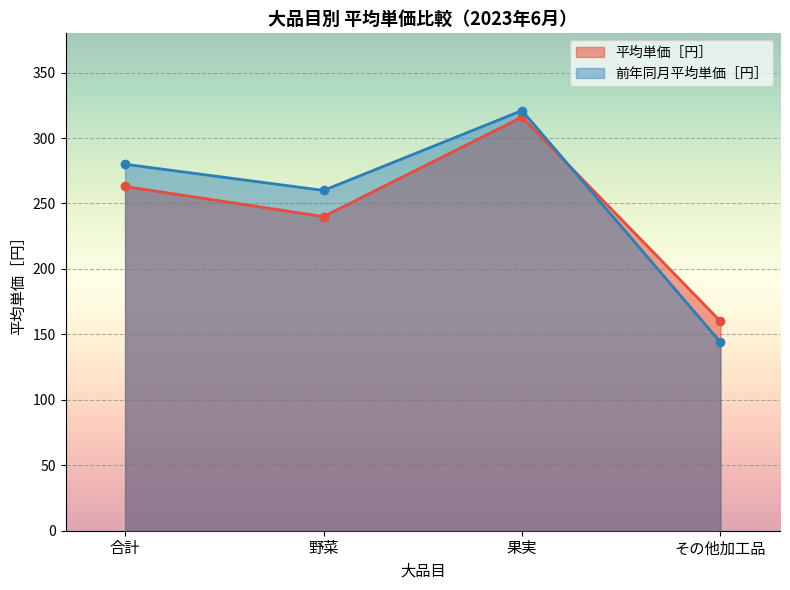

What is the approximate value of 前年同月平均単価［円］ at 野菜, to the nearest 50?

250